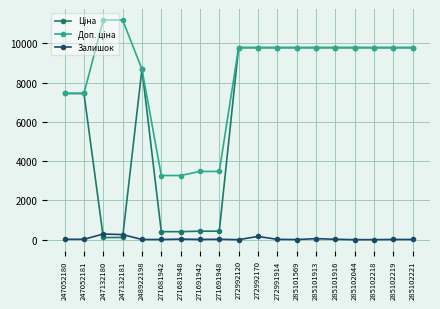

At how many categories does at least one series exceed 7940?

13